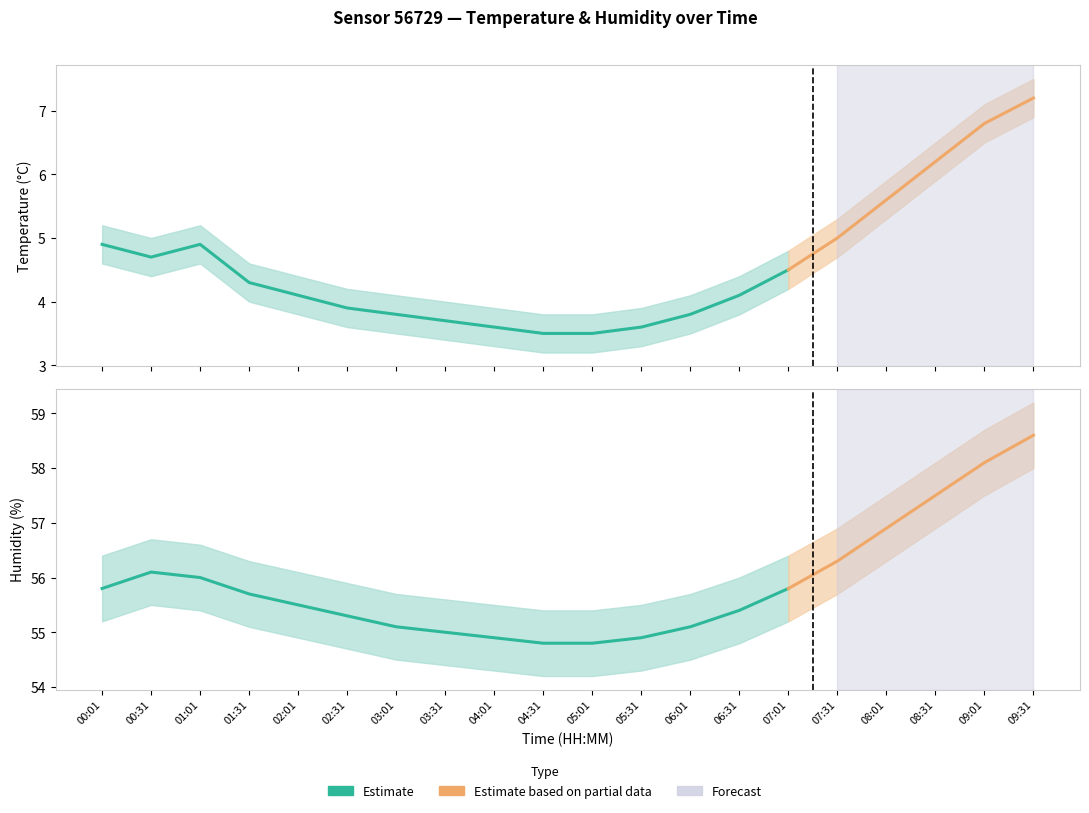

What is the difference between the second highest and second lowest values in the temp_lower series?

3.3